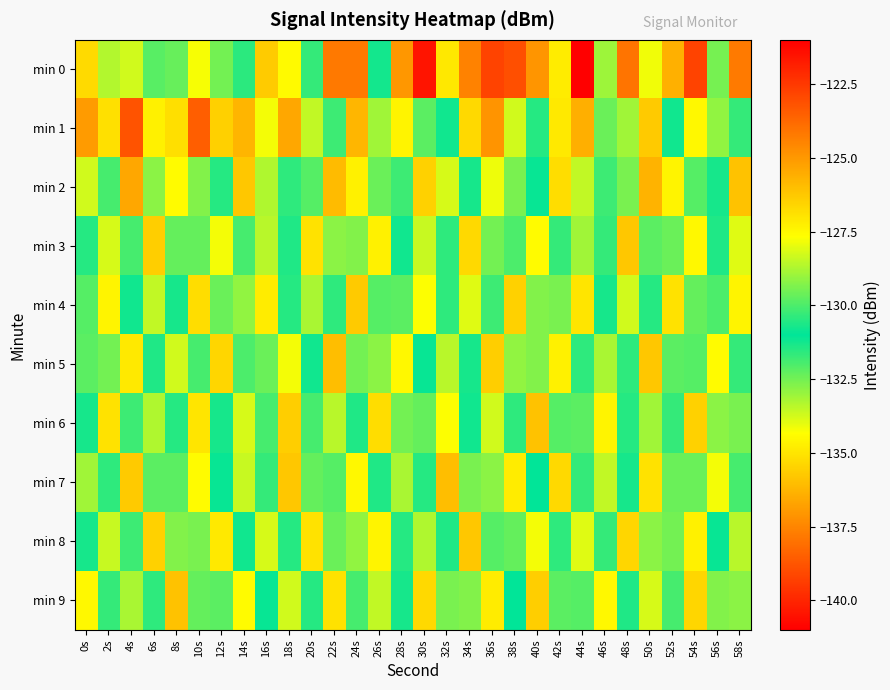

Reading left to right, transcribe all the data shown in this chart.

min 0: 0s=-126.7	2s=-128.7	4s=-128.3	6s=-129.8	8s=-129.7	10s=-127.8	12s=-132.5	14s=-130.4	16s=-135.7	18s=-134.4	20s=-131.7	22s=-124.2	24s=-124.2	26s=-131.2	28s=-125.0	30s=-140.4	32s=-127.1	34s=-124.4	36s=-122.8	38s=-123.1	40s=-124.9	42s=-127.2	44s=-121.0	46s=-129.0	48s=-124.0	50s=-127.9	52s=-125.6	54s=-139.2	56s=-132.5	58s=-124.2
min 1: 0s=-136.9	2s=-126.9	4s=-123.2	6s=-134.7	8s=-135.2	10s=-138.5	12s=-126.4	14s=-136.3	16s=-127.8	18s=-125.4	20s=-128.5	22s=-130.2	24s=-125.8	26s=-133.1	28s=-127.4	30s=-129.8	32s=-131.2	34s=-126.7	36s=-124.9	38s=-128.3	40s=-130.5	42s=-127.1	44s=-125.6	46s=-132.4	48s=-128.9	50s=-126.3	52s=-130.8	54s=-127.5	56s=-129.1	58s=-131.7
min 2: 0s=-128.3	2s=-130.1	4s=-125.4	6s=-132.8	8s=-127.6	10s=-129.3	12s=-131.5	14s=-126.2	16s=-128.7	18s=-130.4	20s=-132.1	22s=-125.9	24s=-127.3	26s=-129.6	28s=-131.8	30s=-126.5	32s=-128.2	34s=-130.7	36s=-127.9	38s=-129.4	40s=-131.1	42s=-126.8	44s=-128.5	46s=-130.2	48s=-132.6	50s=-125.7	52s=-127.4	54s=-129.9	56s=-131.3	58s=-126.1
min 3: 0s=-130.5	2s=-128.2	4s=-131.9	6s=-126.4	8s=-129.7	10s=-132.3	12s=-127.8	14s=-130.1	16s=-128.6	18s=-131.4	20s=-126.9	22s=-129.2	24s=-132.7	26s=-127.3	28s=-130.8	30s=-128.4	32s=-131.6	34s=-126.7	36s=-129.5	38s=-132.0	40s=-127.6	42s=-130.3	44s=-128.9	46s=-131.7	48s=-126.2	50s=-129.8	52s=-132.4	54s=-127.5	56s=-130.6	58s=-128.1
min 4: 0s=-132.1	2s=-127.4	4s=-130.8	6s=-128.5	8s=-131.3	10s=-126.8	12s=-129.6	14s=-132.9	16s=-127.2	18s=-130.5	20s=-128.8	22s=-131.6	24s=-126.3	26s=-129.9	28s=-132.2	30s=-127.7	32s=-130.4	34s=-128.1	36s=-131.8	38s=-126.5	40s=-129.3	42s=-132.6	44s=-127.0	46s=-130.7	48s=-128.3	50s=-131.5	52s=-126.9	54s=-129.7	56s=-132.0	58s=-127.4
min 5: 0s=-129.8	2s=-132.5	4s=-127.1	6s=-130.6	8s=-128.3	10s=-131.9	12s=-126.6	14s=-130.0	16s=-132.4	18s=-127.8	20s=-131.2	22s=-126.0	24s=-129.5	26s=-132.8	28s=-127.5	30s=-130.9	32s=-128.6	34s=-131.3	36s=-126.4	38s=-129.1	40s=-132.7	42s=-127.3	44s=-130.4	46s=-128.8	48s=-131.6	50s=-126.2	52s=-129.8	54s=-132.1	56s=-127.6	58s=-130.3
min 6: 0s=-131.3	2s=-126.9	4s=-130.2	6s=-128.7	8s=-131.5	10s=-127.0	12s=-130.7	14s=-128.2	16s=-131.9	18s=-126.4	20s=-130.1	22s=-128.6	24s=-131.4	26s=-126.8	28s=-129.5	30s=-132.3	32s=-127.7	34s=-130.8	36s=-128.3	38s=-131.6	40s=-126.1	42s=-129.9	44s=-132.2	46s=-127.4	48s=-130.5	50s=-128.9	52s=-131.7	54s=-126.5	56s=-129.2	58s=-132.6
min 7: 0s=-128.9	2s=-131.6	4s=-126.3	6s=-129.8	8s=-132.2	10s=-127.6	12s=-130.9	14s=-128.4	16s=-131.7	18s=-126.2	20s=-129.7	22s=-132.1	24s=-127.5	26s=-130.6	28s=-128.8	30s=-131.5	32s=-126.0	34s=-129.4	36s=-132.8	38s=-127.2	40s=-131.0	42s=-126.7	44s=-130.3	46s=-128.5	48s=-131.3	50s=-126.9	52s=-129.6	54s=-132.4	56s=-127.8	58s=-130.1
min 8: 0s=-130.7	2s=-128.4	4s=-131.8	6s=-126.5	8s=-129.3	10s=-132.6	12s=-127.1	14s=-130.8	16s=-128.2	18s=-131.5	20s=-126.9	22s=-129.6	24s=-132.9	26s=-127.4	28s=-130.5	30s=-128.7	32s=-131.4	34s=-126.2	36s=-129.9	38s=-132.3	40s=-127.8	42s=-130.4	44s=-128.1	46s=-131.7	48s=-126.6	50s=-129.2	52s=-132.5	54s=-127.3	56s=-130.9	58s=-128.6
min 9: 0s=-127.5	2s=-130.3	4s=-128.8	6s=-131.6	8s=-126.1	10s=-129.7	12s=-132.2	14s=-127.6	16s=-130.9	18s=-128.3	20s=-131.5	22s=-126.9	24s=-130.1	26s=-128.5	28s=-131.3	30s=-126.7	32s=-129.4	34s=-132.7	36s=-127.2	38s=-131.0	40s=-126.4	42s=-129.8	44s=-132.1	46s=-127.5	48s=-130.6	50s=-128.2	52s=-131.9	54s=-126.6	56s=-129.3	58s=-132.8